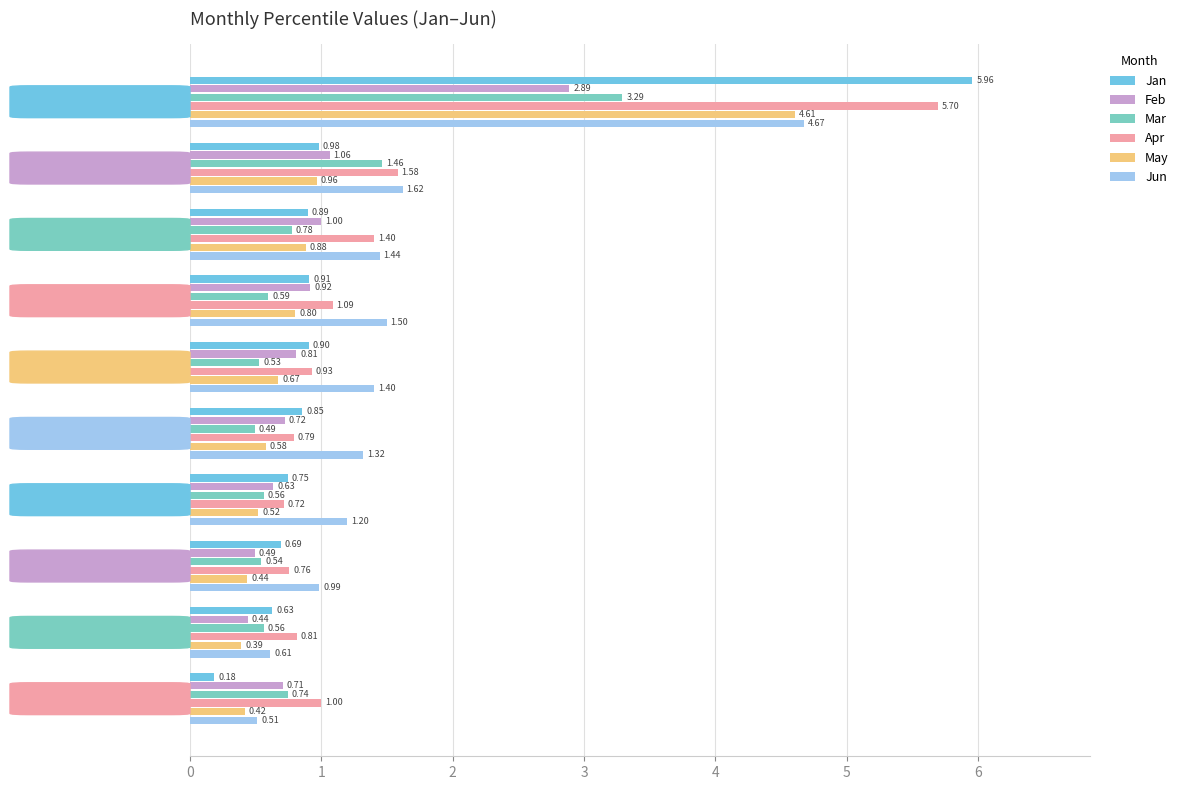

Which series has the widest spread of values?

Jan